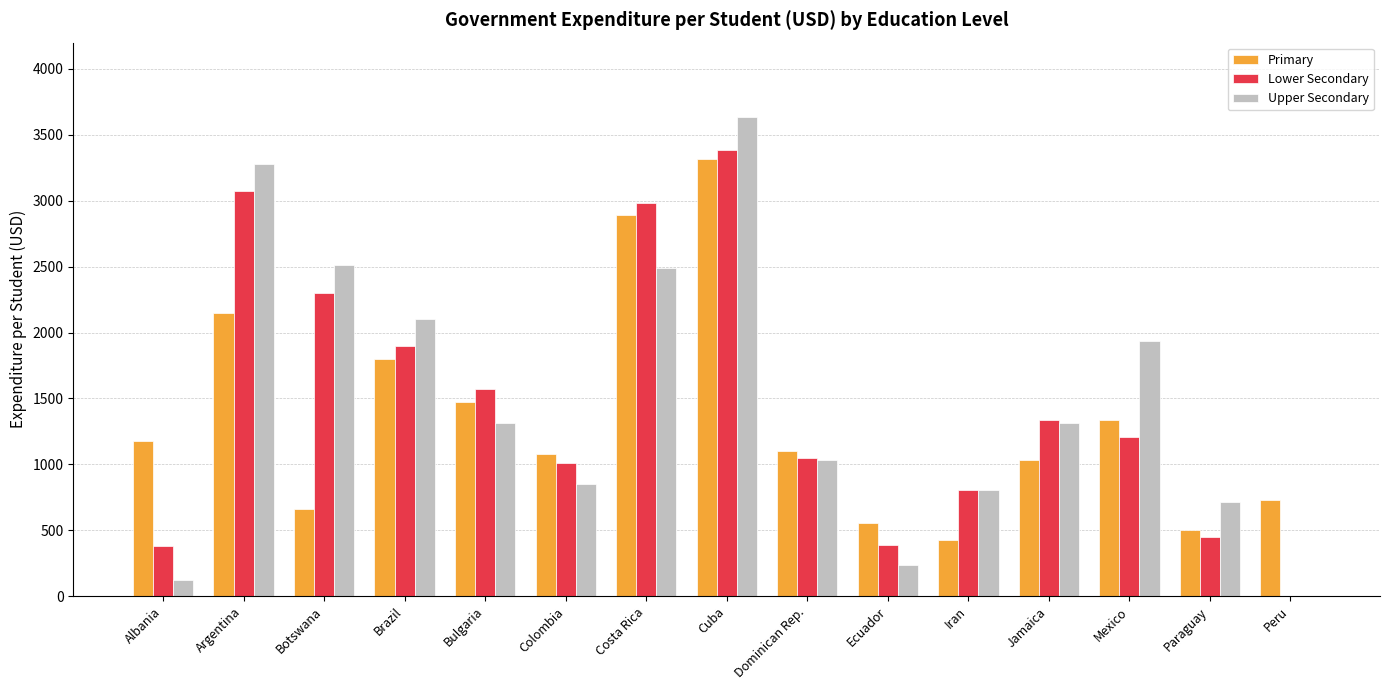

Which label corresponds to the largest value in the chart?

Cuba